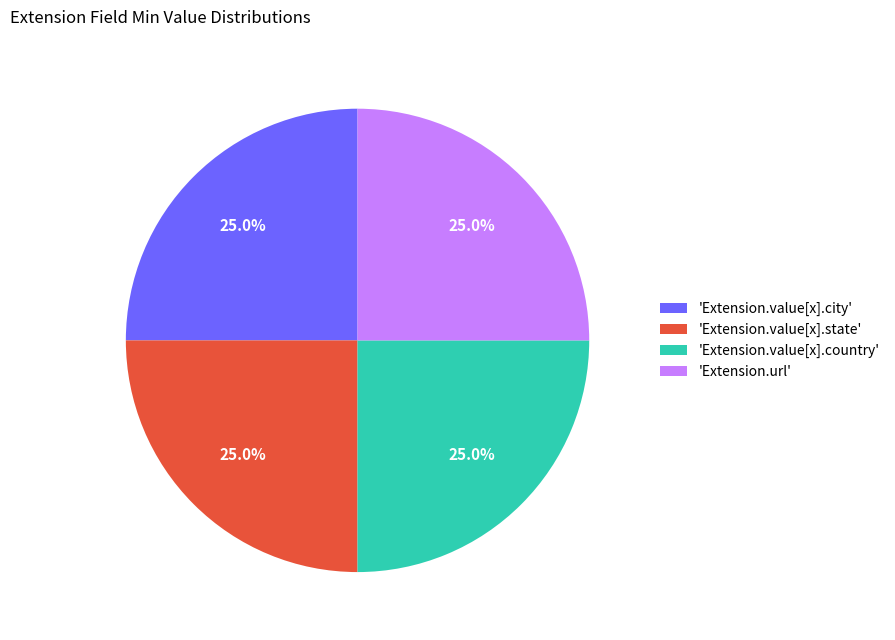

What is the total percentage of 'Extension.value[x].country' and 'Extension.value[x].city'?

50.0%